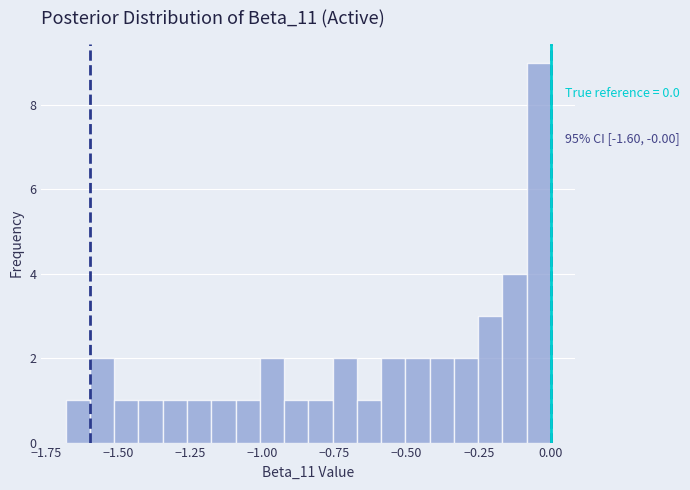

Around what value on the x-axis is the tallest bar? Give the approximate position of its centre, as read against the axis.

-0.05